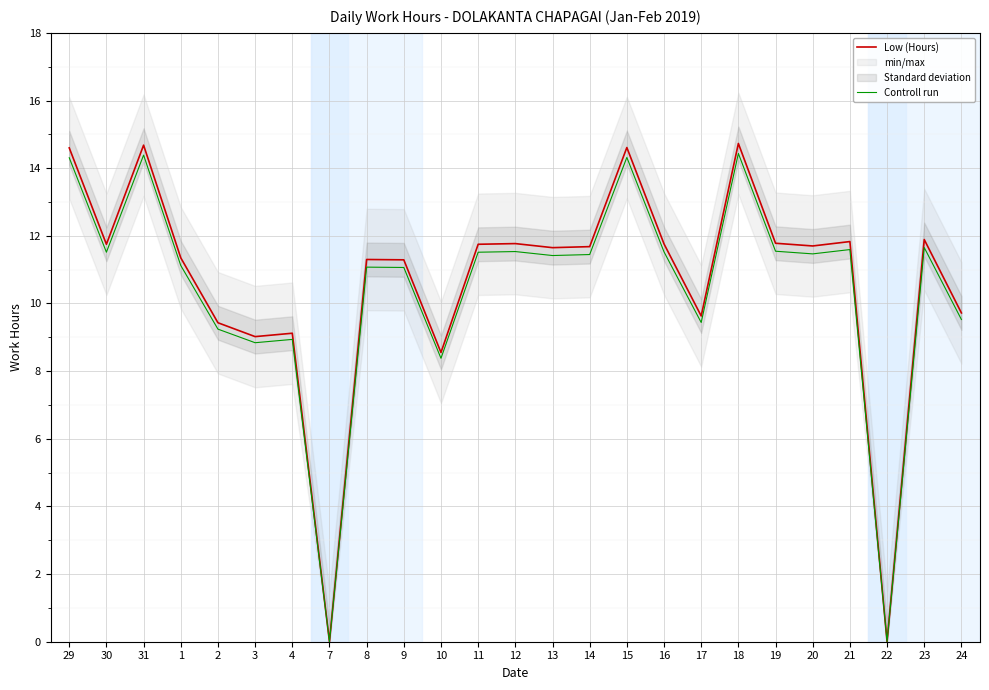

What is the label of the 7th point from the left?

4